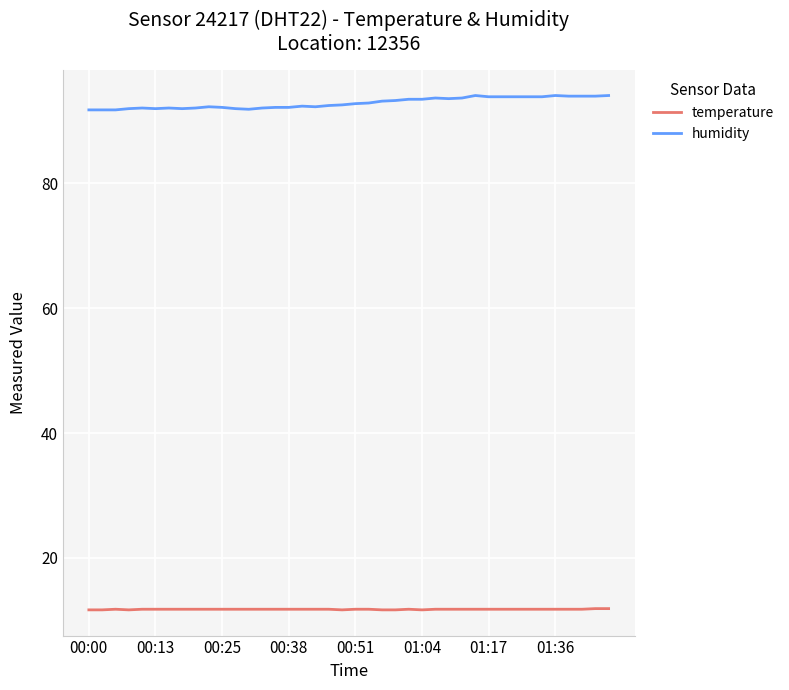

How many lines are shown in the chart?

2